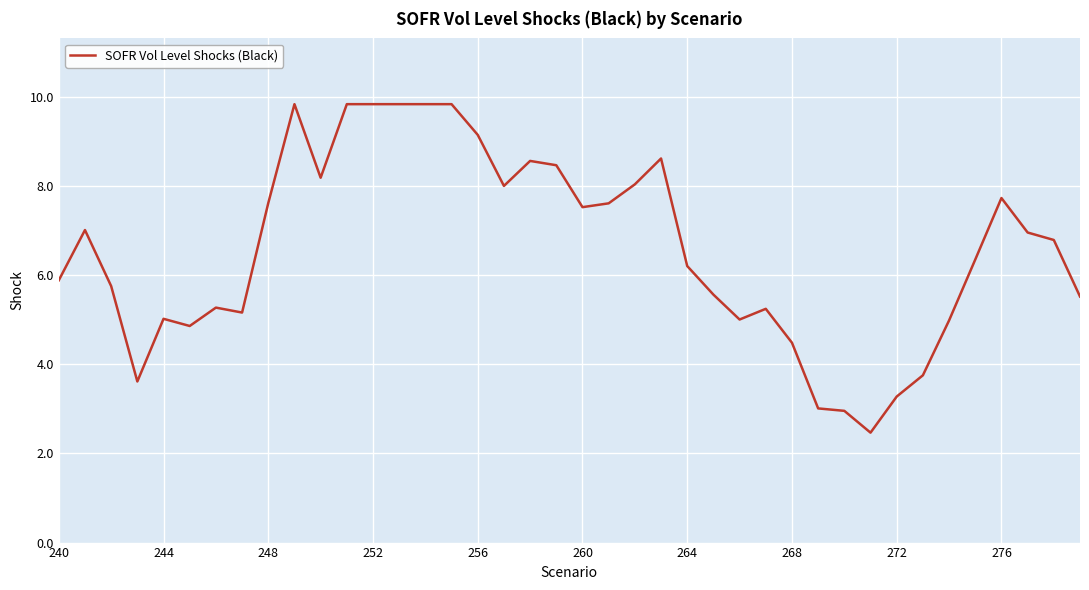

What is the minimum value shown in the chart?

2.5